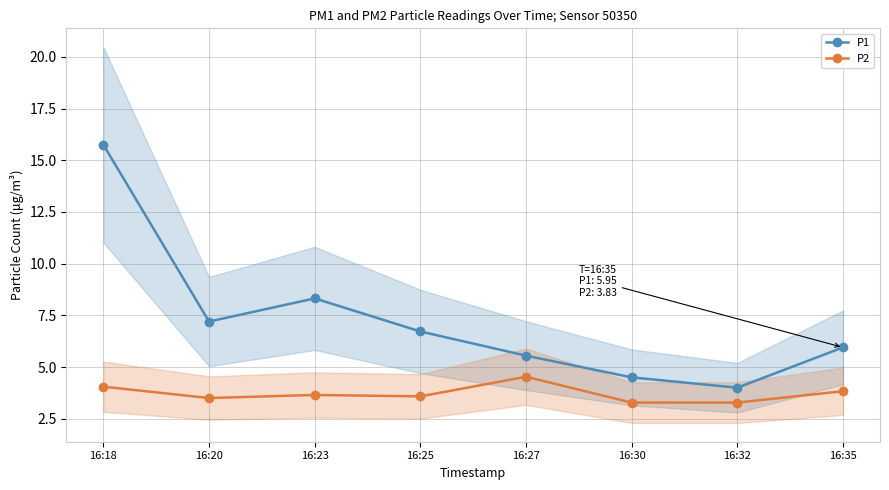

At 16:18, list the series in order from smallest to largest.

P2, P1